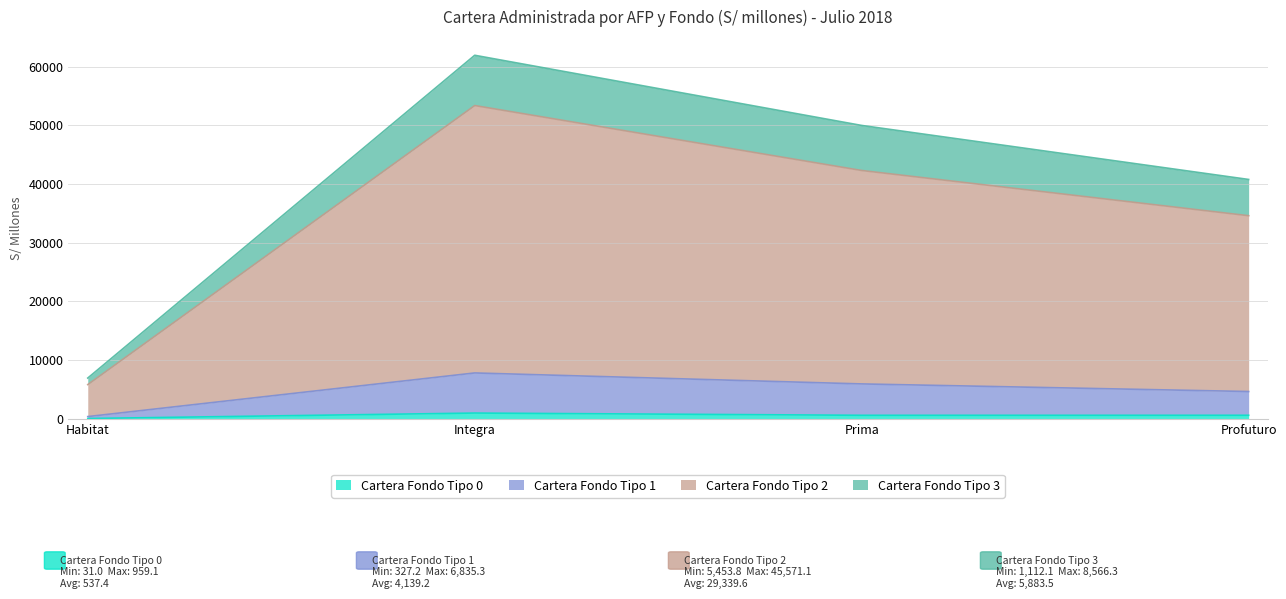

The value of Cartera Fondo Tipo 0 at Prima is 921.5. True or false?

False